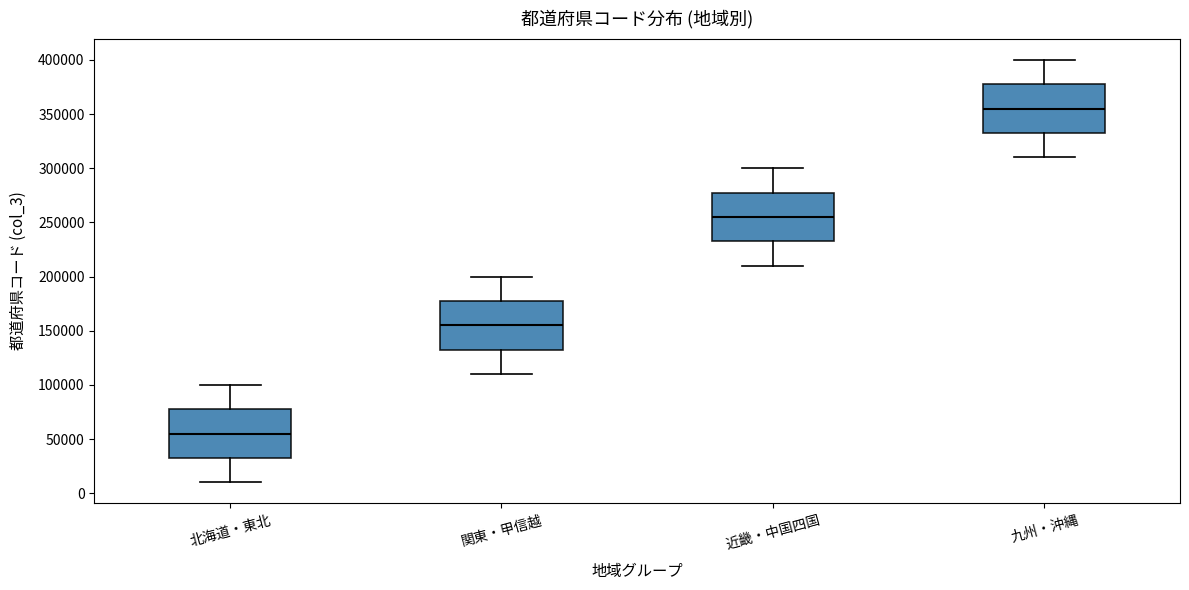

Where does the upper whisker of the box for 関東・甲信越 end on the y-axis? The values are not printed on the chart, so give them approximately, as read against the axis.

200000